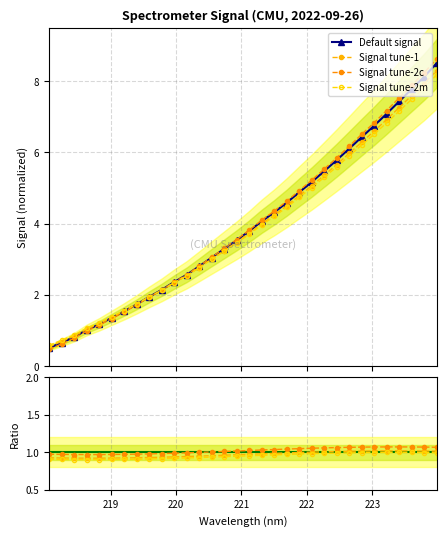

Rank the categories by value from lowest to highest.

218.0596, 218.2508, 218.442, 218.6332, 218.8244, 219.0156, 219.2067, 219.3979, 219.589, 219.7801, 219.9712, 220.1623, 220.3533, 220.5444, 220.7354, 220.9264, 221.1174, 221.3083, 221.4993, 221.6902, 221.8812, 222.0721, 222.263, 222.4538, 222.6447, 222.8355, 223.0264, 223.2172, 223.408, 223.5987, 223.7895, 223.9802